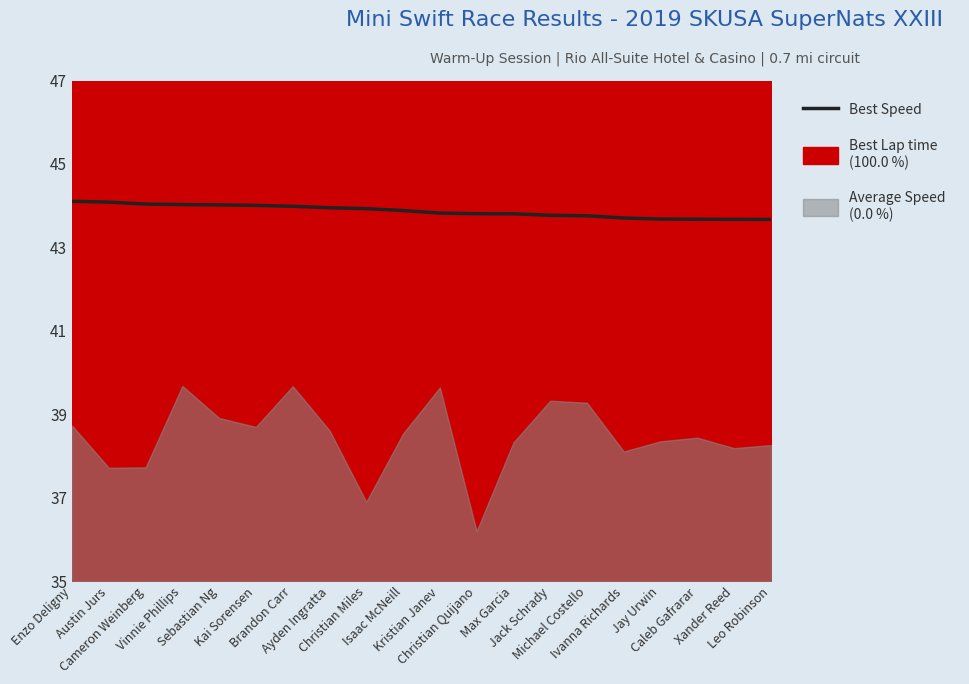

True or false: the data shows 3.6 at Sebastian Ng.

False